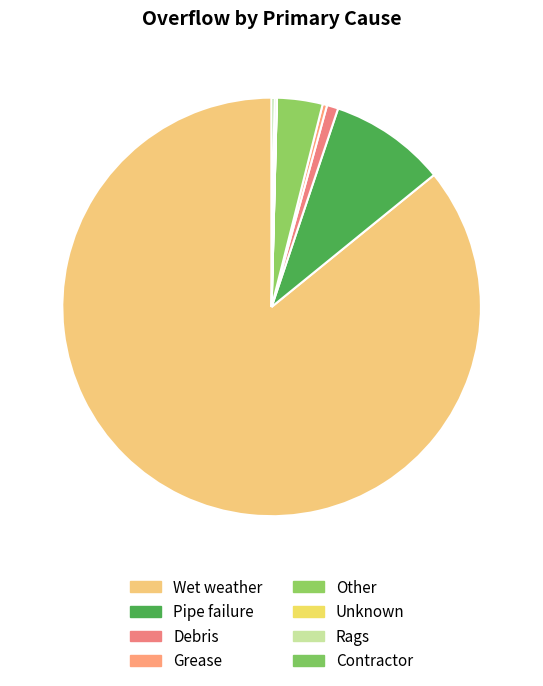

How much of the chart is everything except Rags?

99.8%